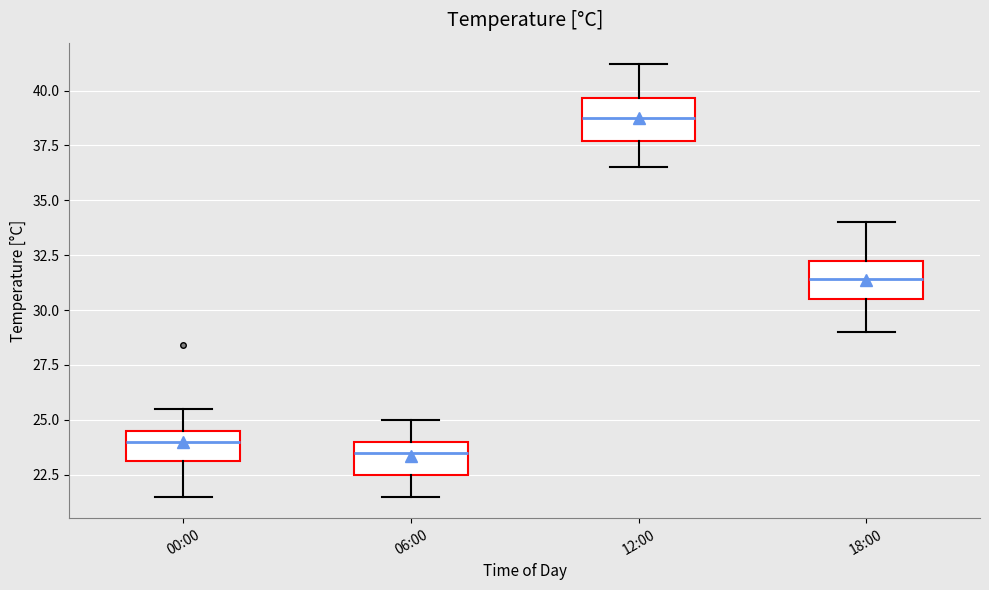

Where does the upper whisker of the box for 00:00 end on the y-axis? The values are not printed on the chart, so give them approximately, as read against the axis.

25.5